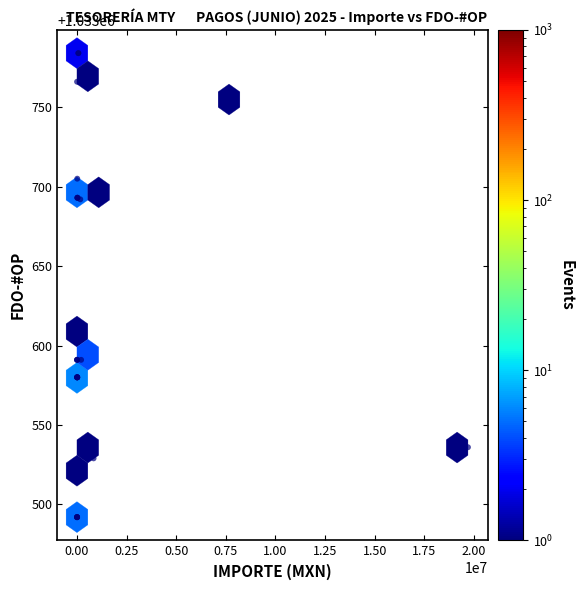

What Y value in the scatter plot is closest to 1033638?

1033611